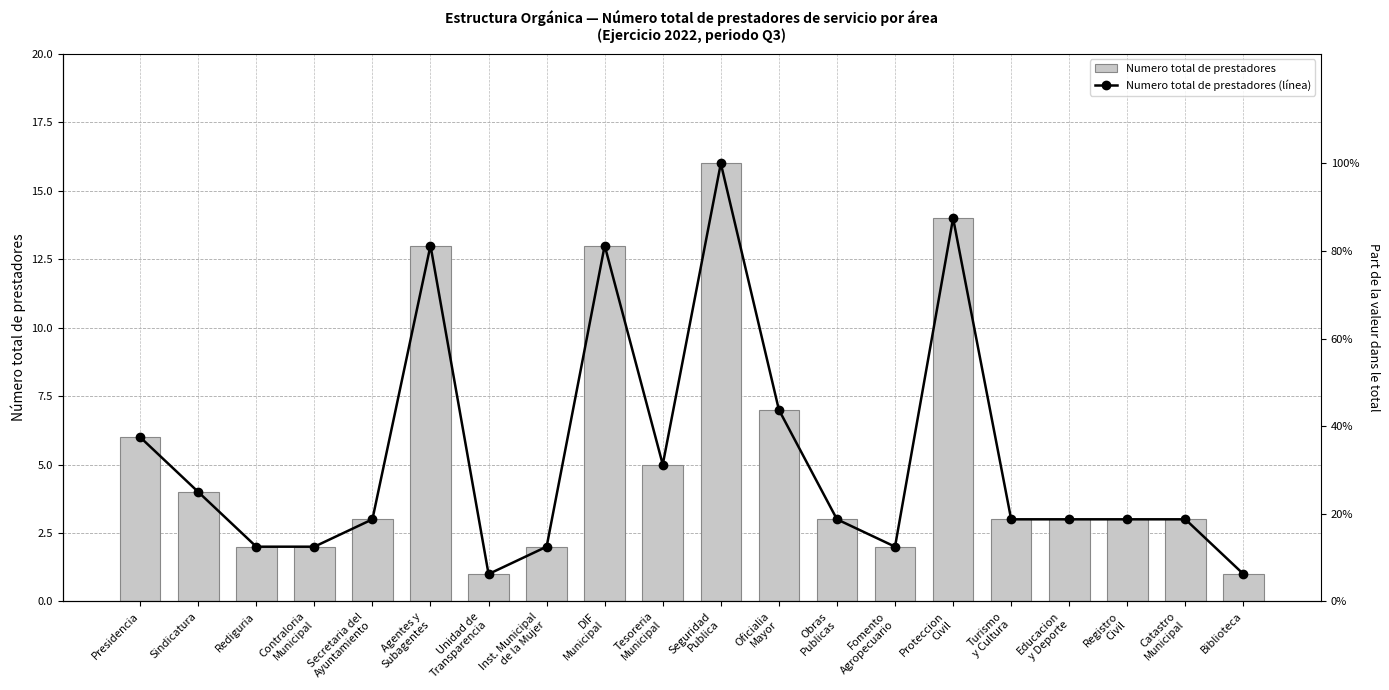

True or false: Numero total de prestadores has a value of 22 at Agentes y
Subagentes.

False